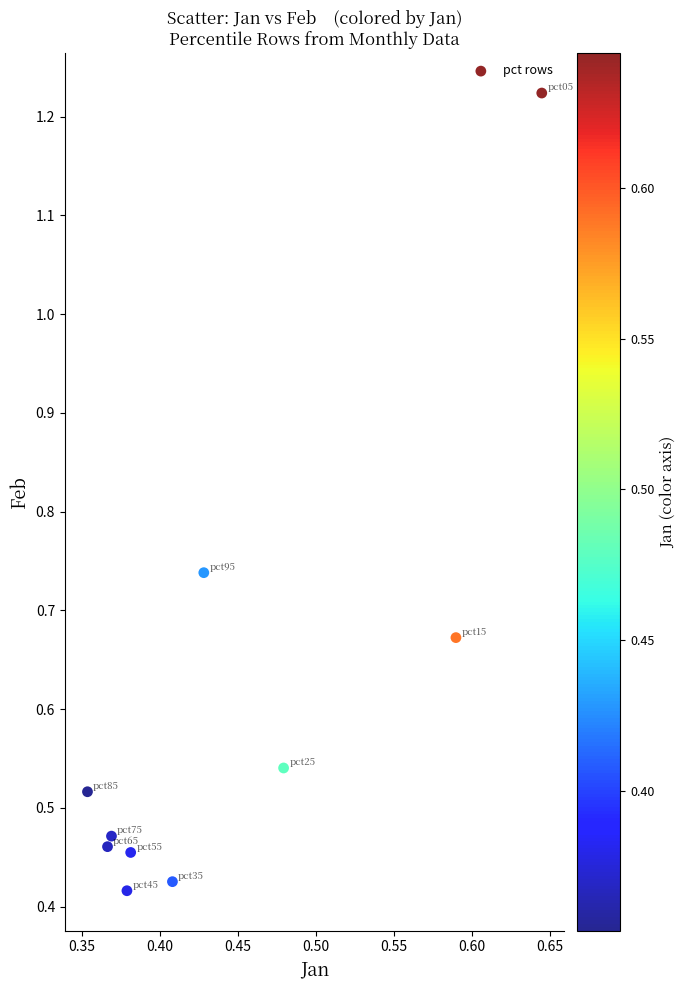

What is the range of X values (max minus min)?

0.3